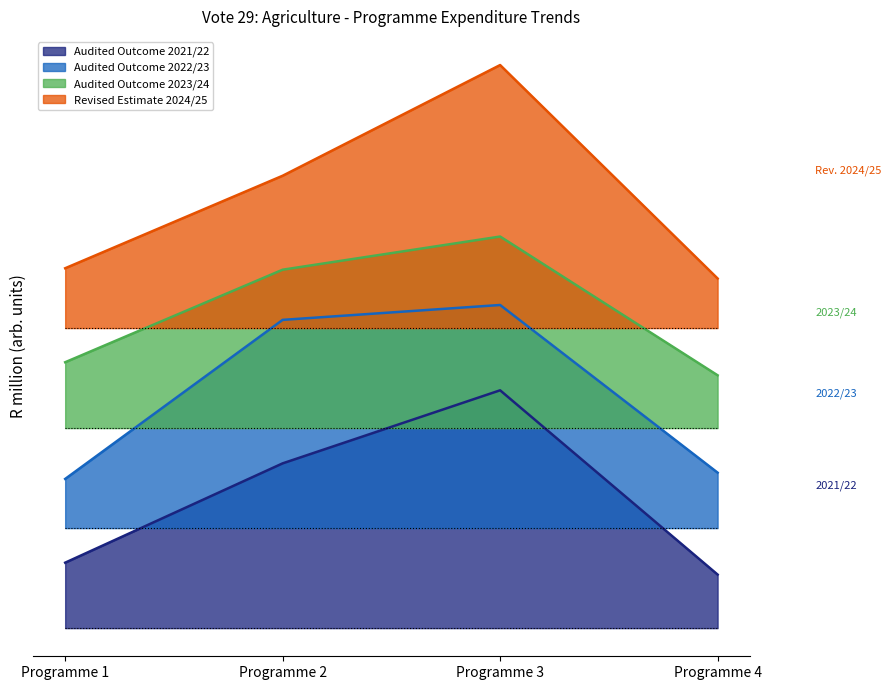

Does the chart display data point markers on the line(s)?

No